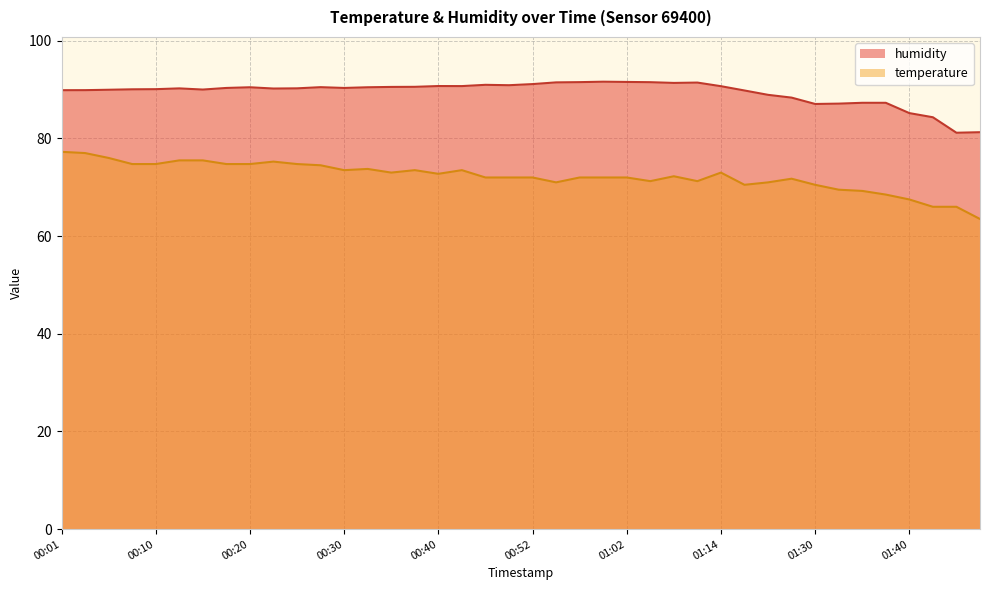

At which category is the sum across all series the highest?

00:01